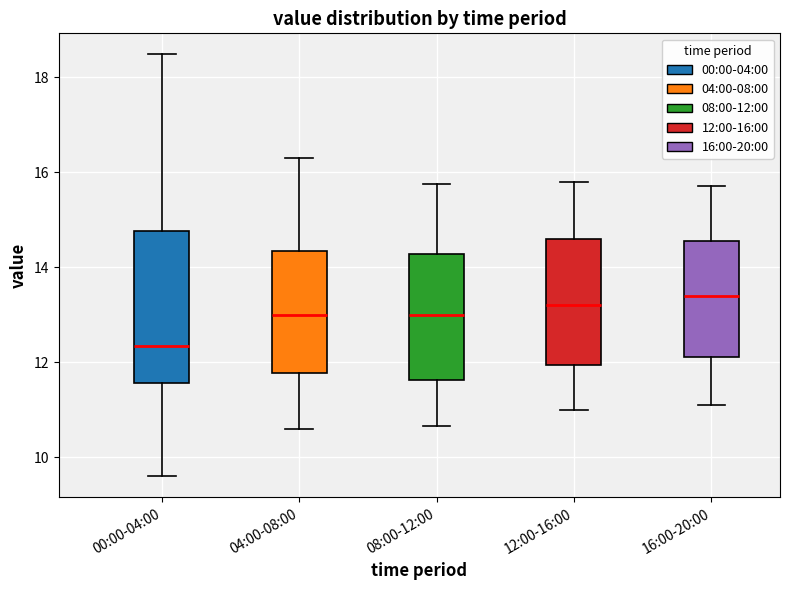

Where does the median line of the box for 16:00-20:00 sit on the y-axis? The values are not printed on the chart, so give them approximately, as read against the axis.

13.4